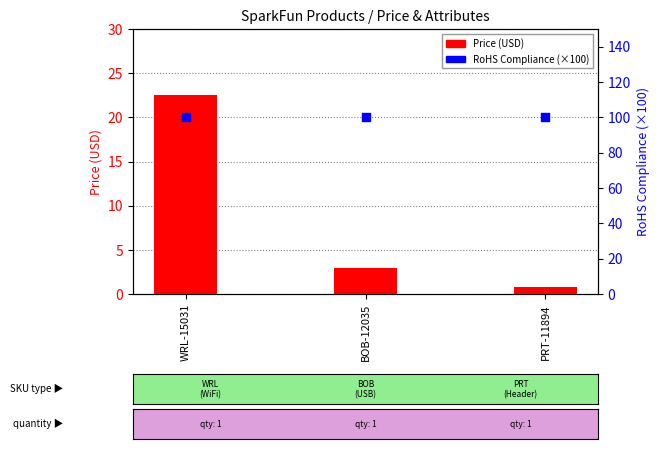

What are all the series names shown in the legend?

Price (USD), RoHS Compliance (×100)